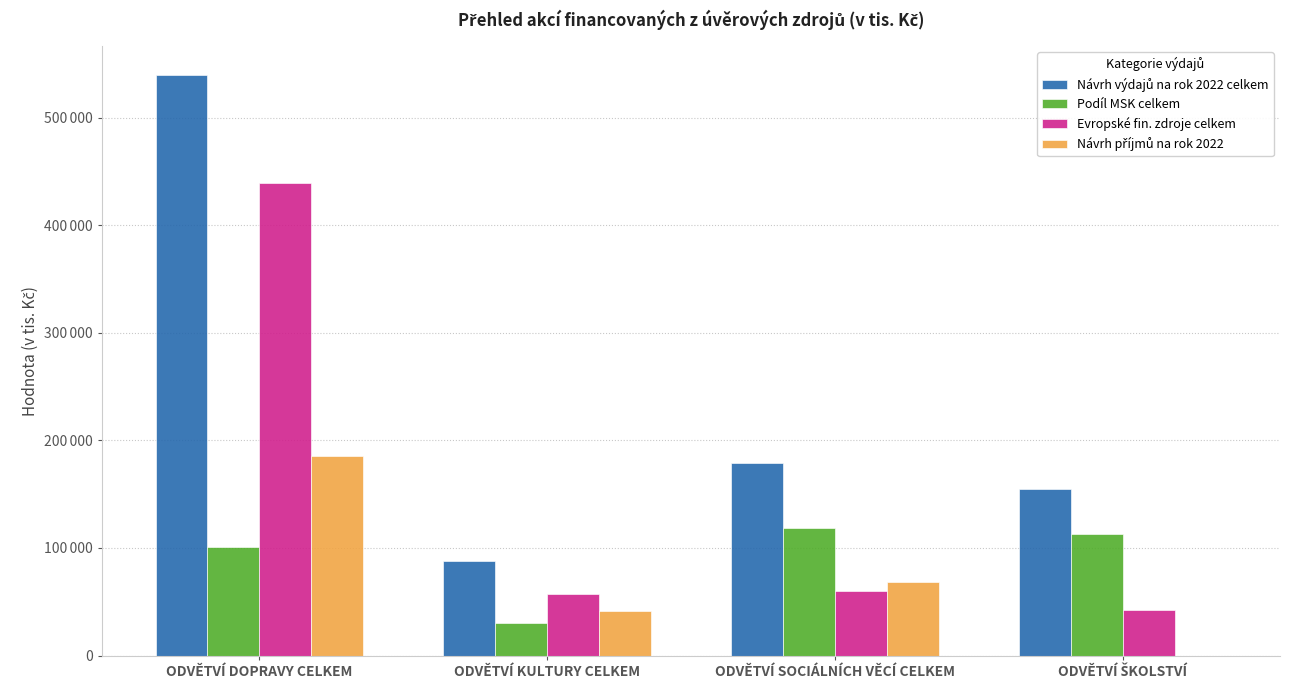

What is the maximum value shown in the chart?

539851